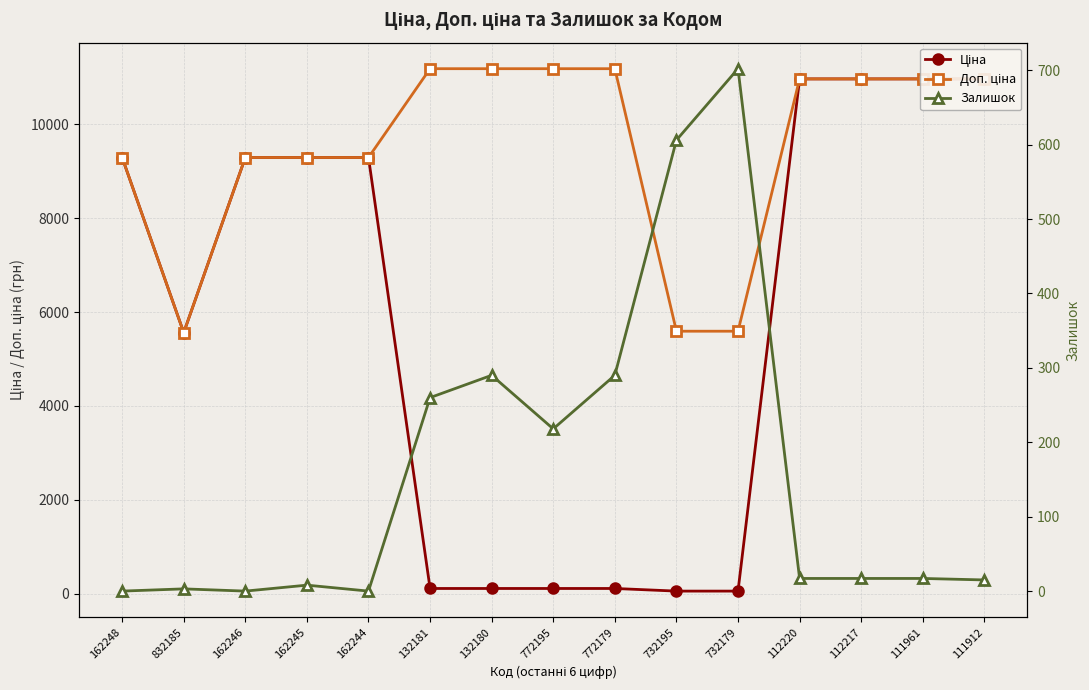

True or false: Залишок has a value of 222.0 at 732195.

False